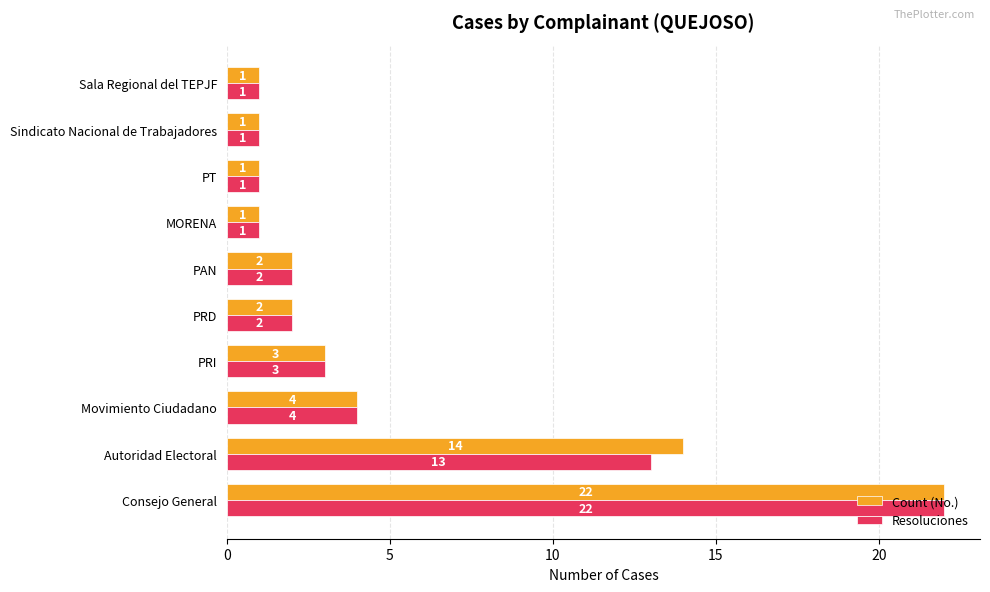

Where is Resoluciones nearest to the value 11?

Autoridad Electoral